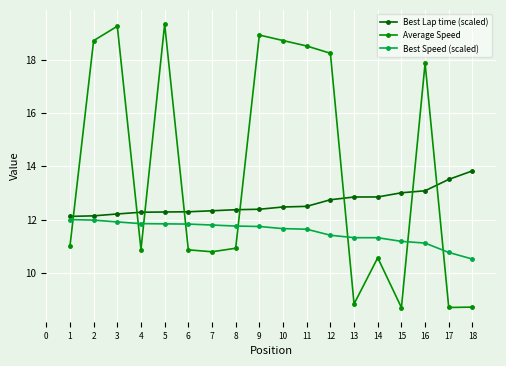

True or false: Average Speed has a value of 31.1 at 3.

False